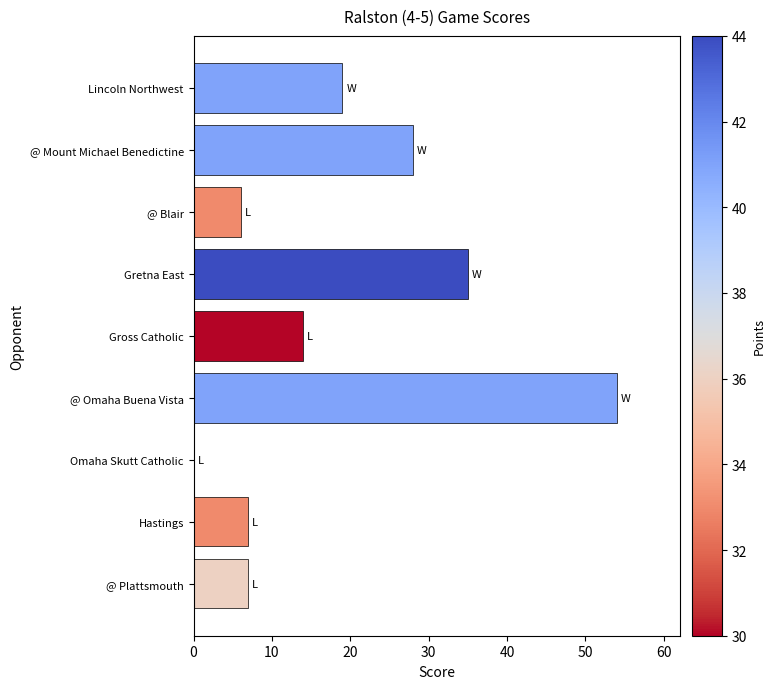

What is the sum of the values at Gross Catholic and Hastings?

21